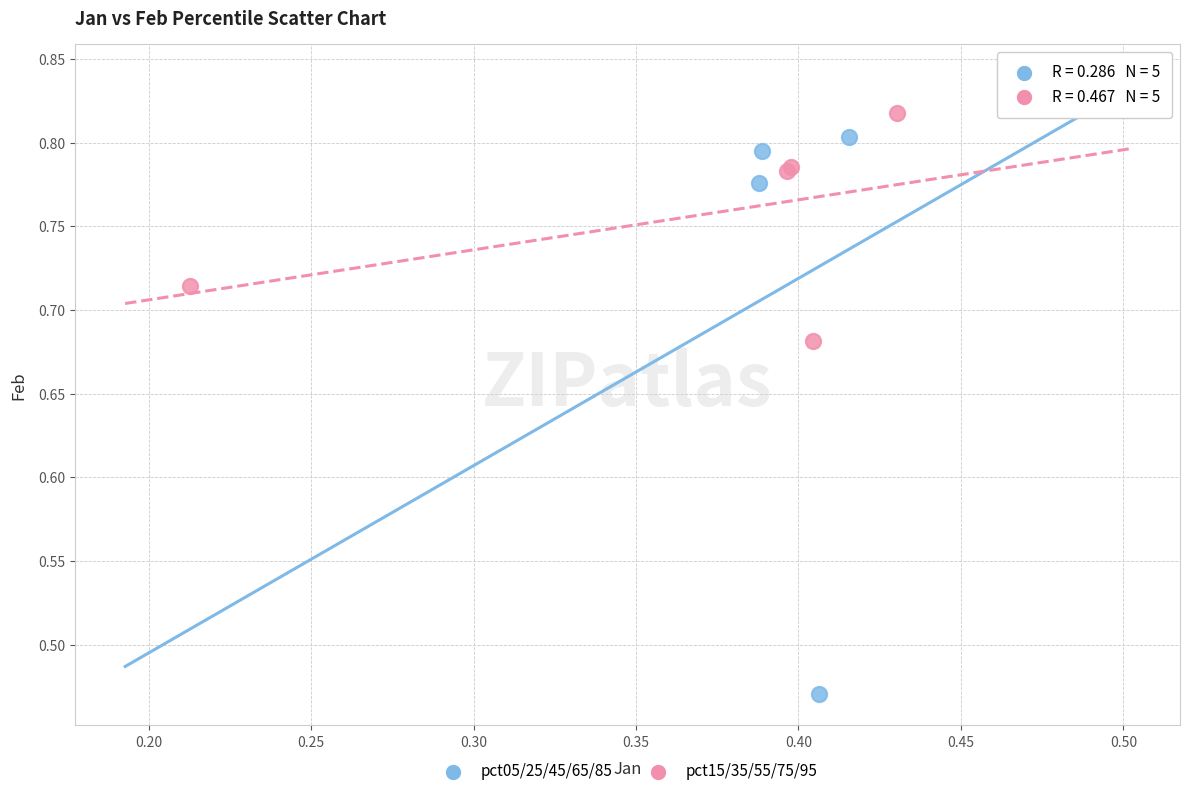

Which series contains the highest Y value?

pct05/25/45/65/85